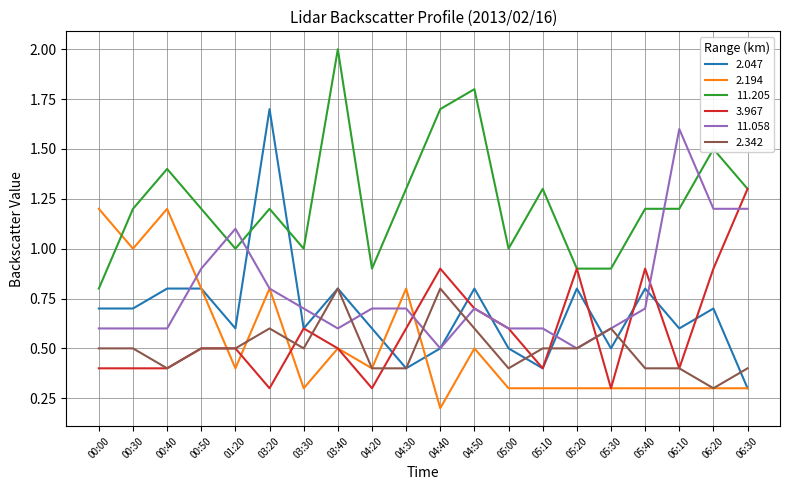

True or false: 2.342 and 3.967 cross at least once.

True